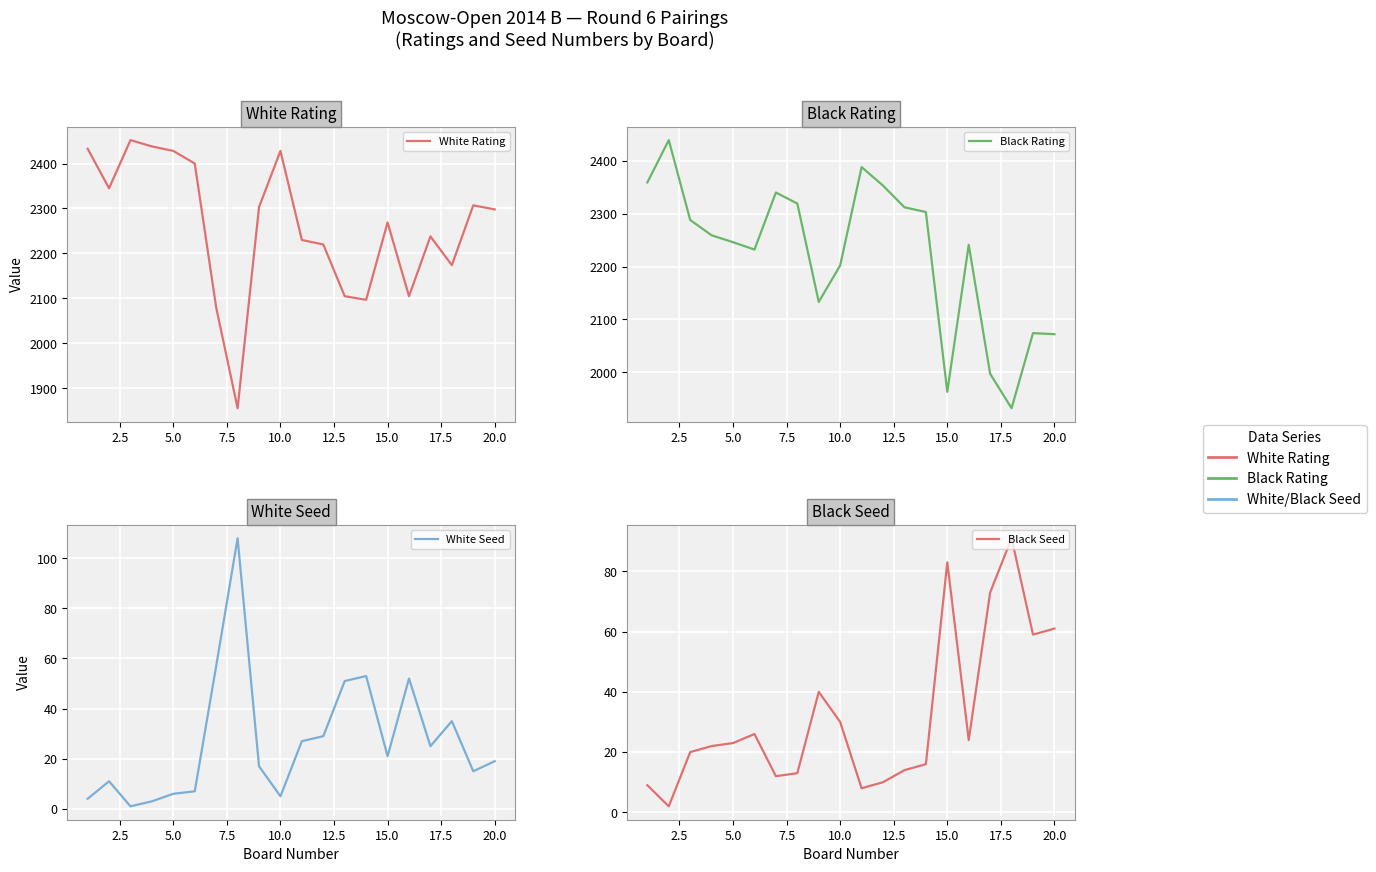

How many data points in Black Seed are less than 23?

10